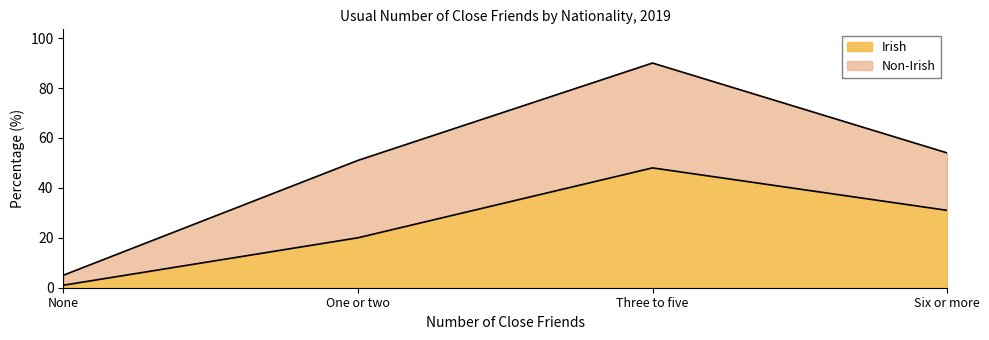

Approximately how many times larger is the value at One or two compared to Three to five?

0.4